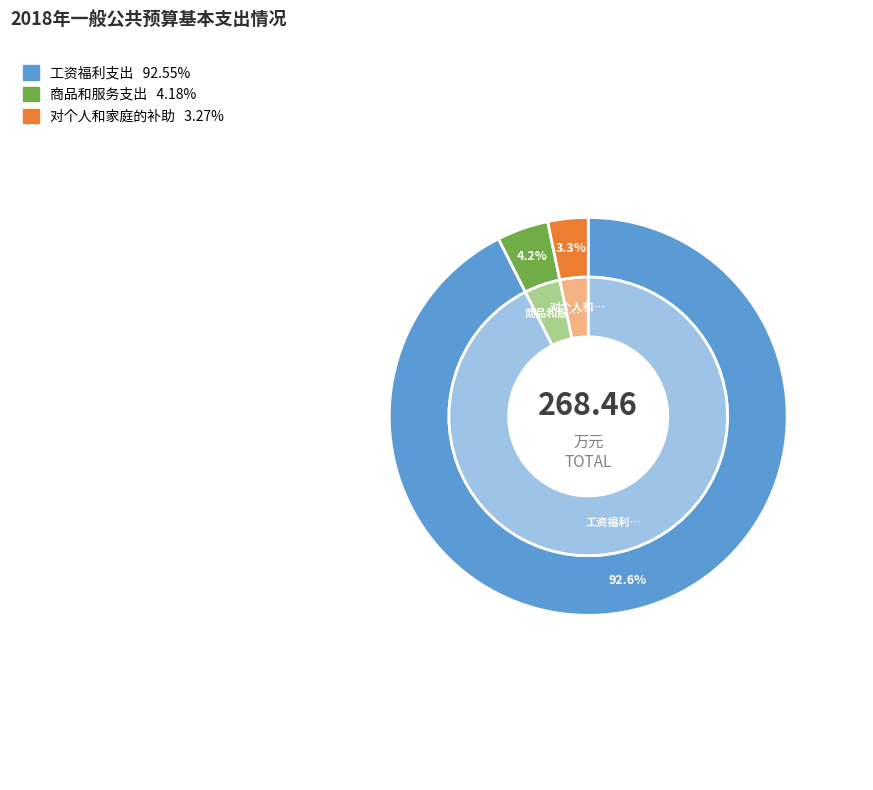

Count the number of slices in the pie.

3